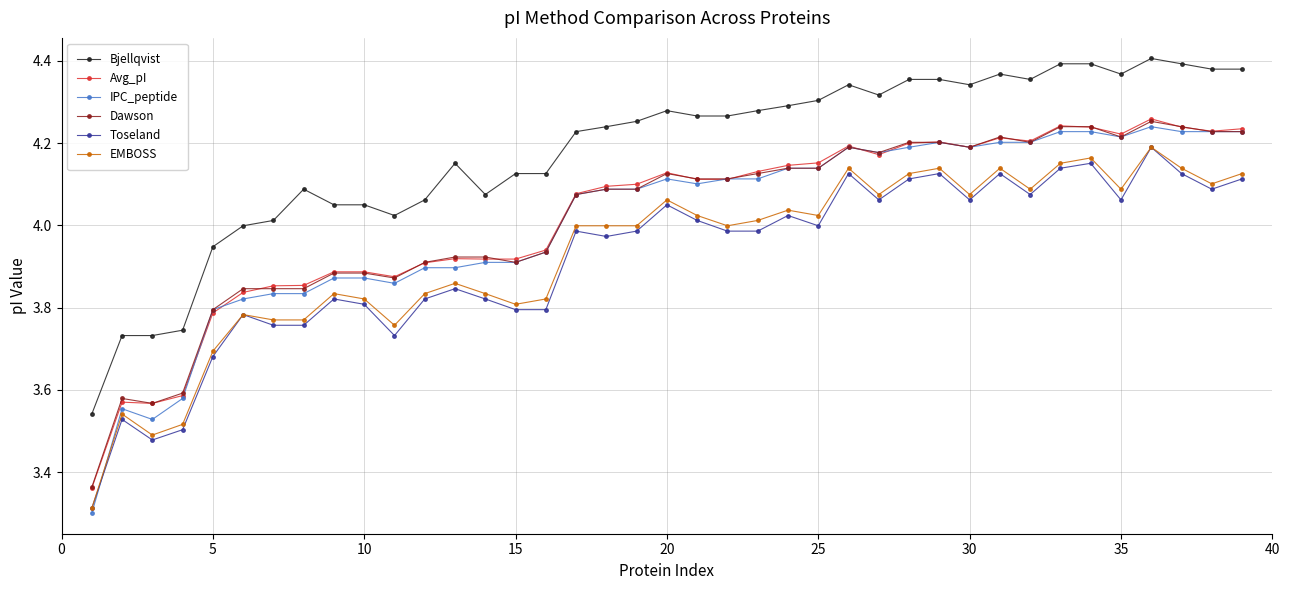

Which series has the largest range (max minus min)?

IPC_peptide